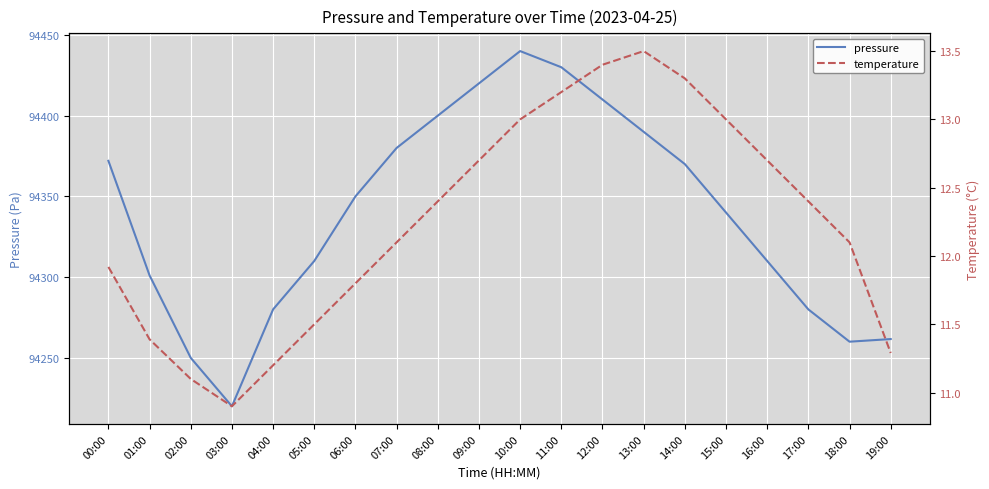

What is the label of the 16th point from the left?

15:00